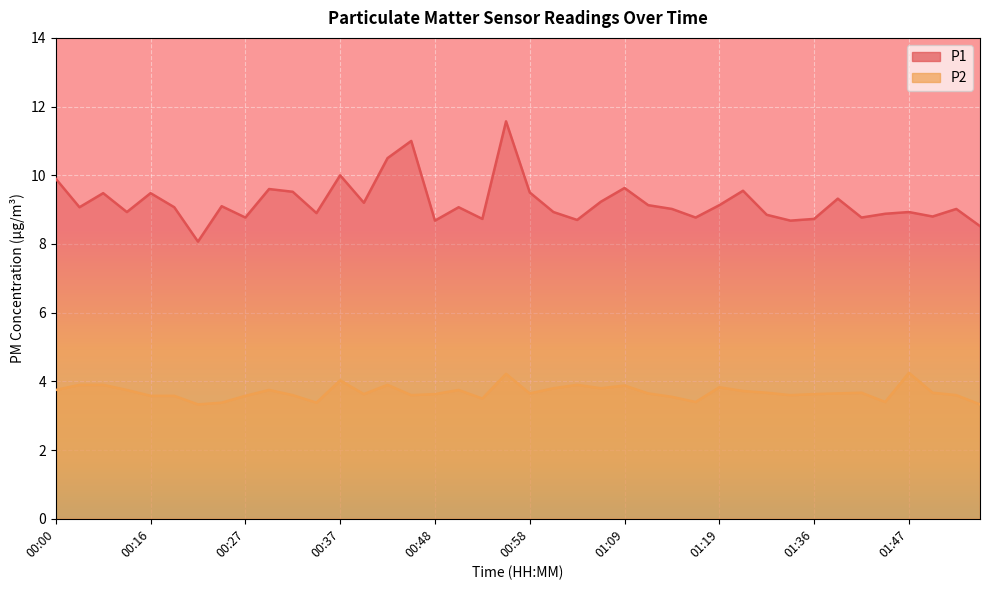

What are all the series names shown in the legend?

P1, P2